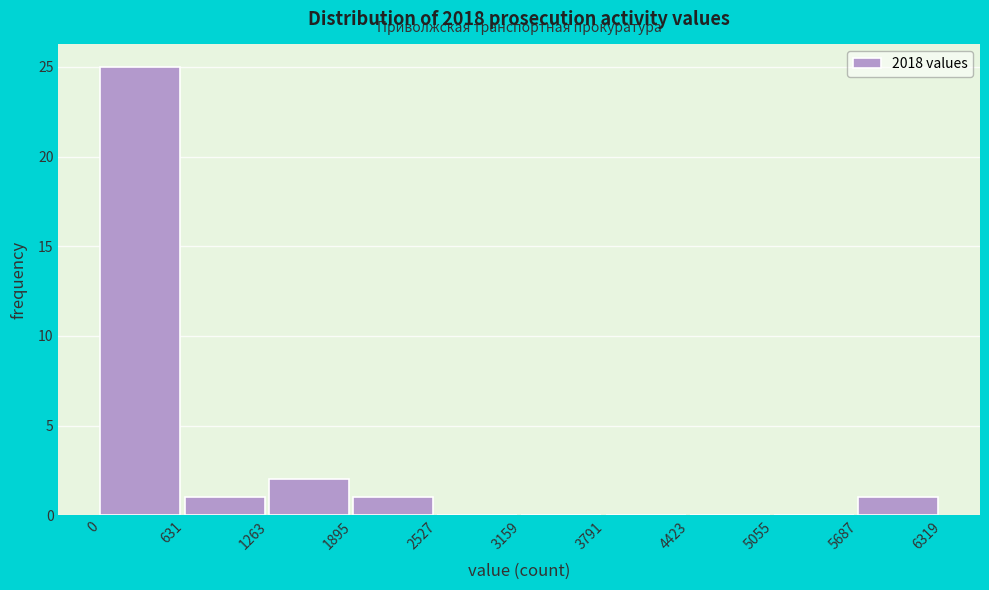

Over which range of the x-axis is the bar tallest?

0 to 631